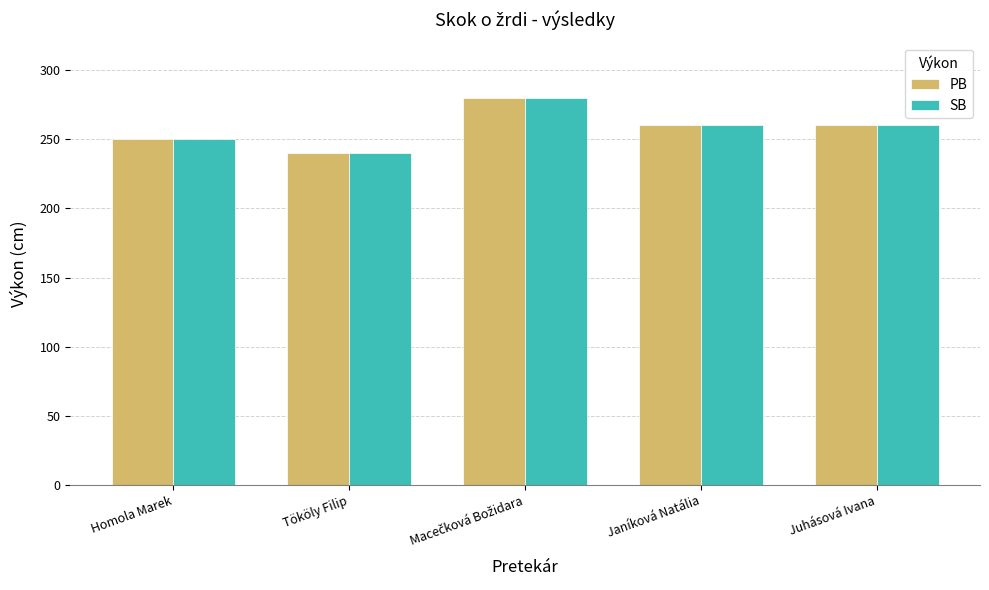

What is the minimum value for SB?

240